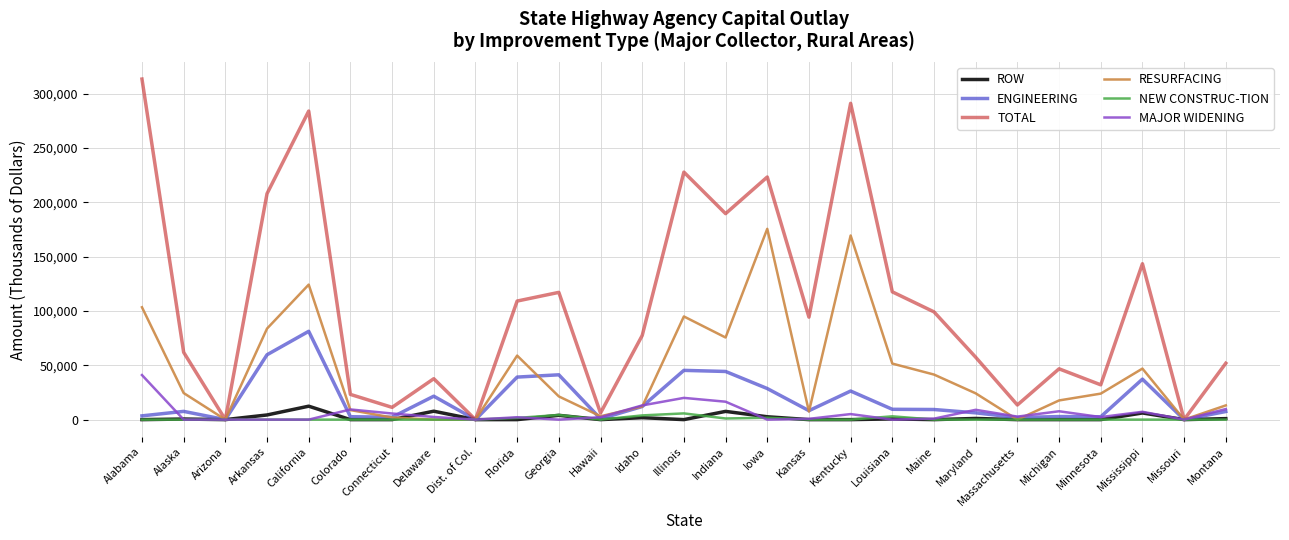

Is it true that ENGINEERING equals 59664 at Arkansas?

True